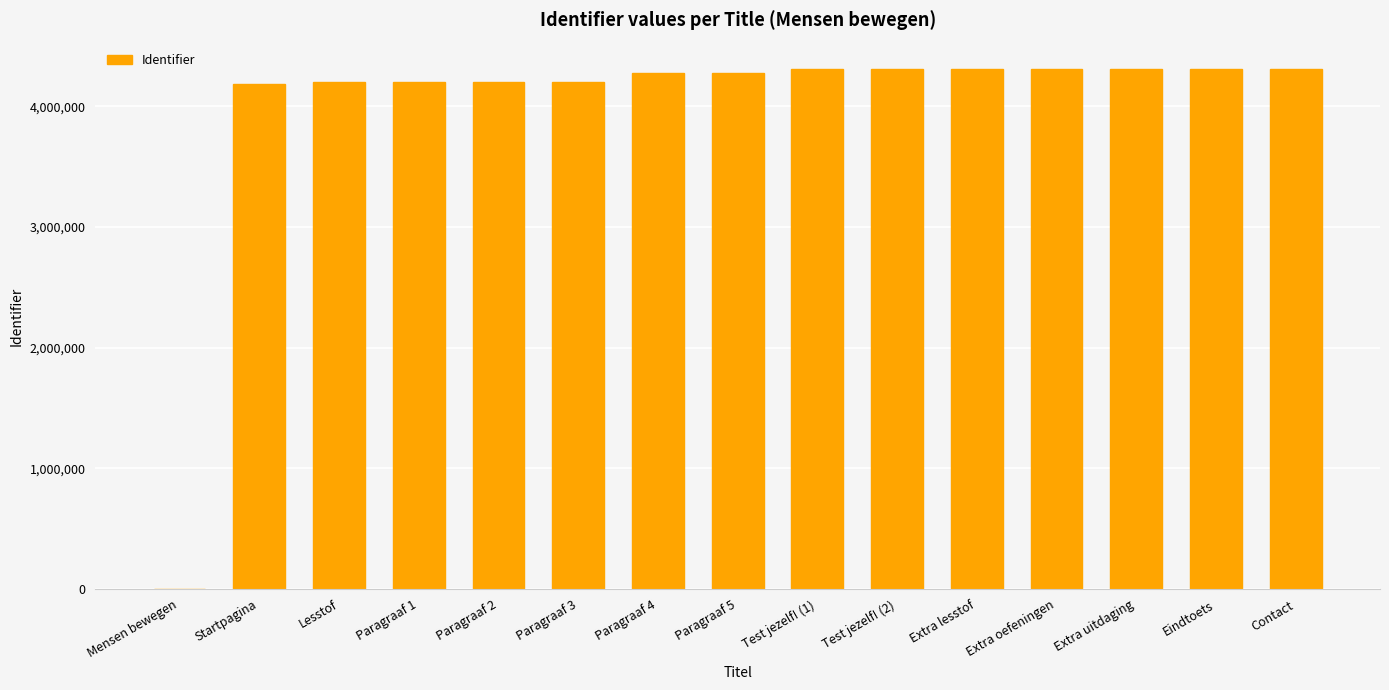

What is the maximum value shown in the chart?

4313291